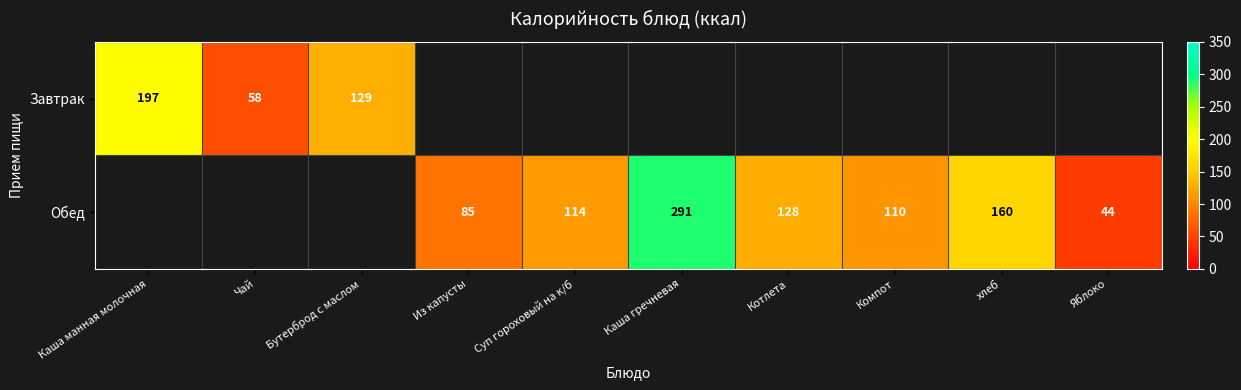

What is the difference between the Обед values at хлеб and Котлета?

32